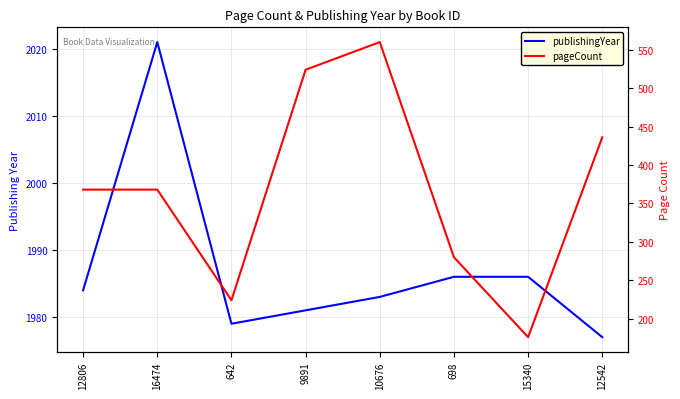

What is the difference between the maximum and minimum values in the pageCount series?

384